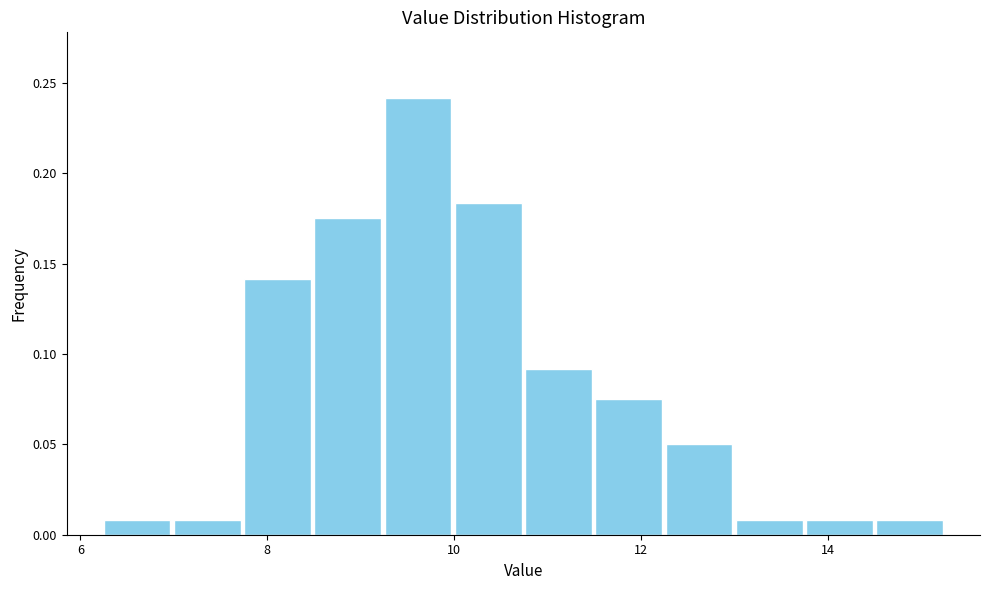

Around what value on the x-axis is the tallest bar? Give the approximate position of its centre, as read against the axis.

9.6